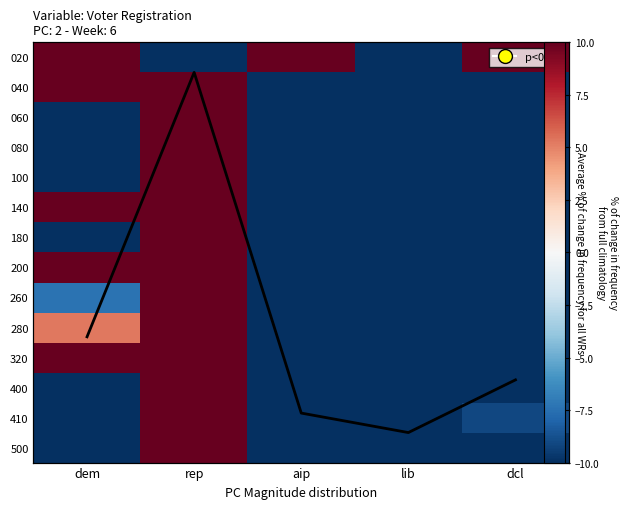

Rank the series at rep from lowest to highest value.

020, 140, 200, 260, 040, 100, 320, 410, 060, 280, 400, 500, 180, 080